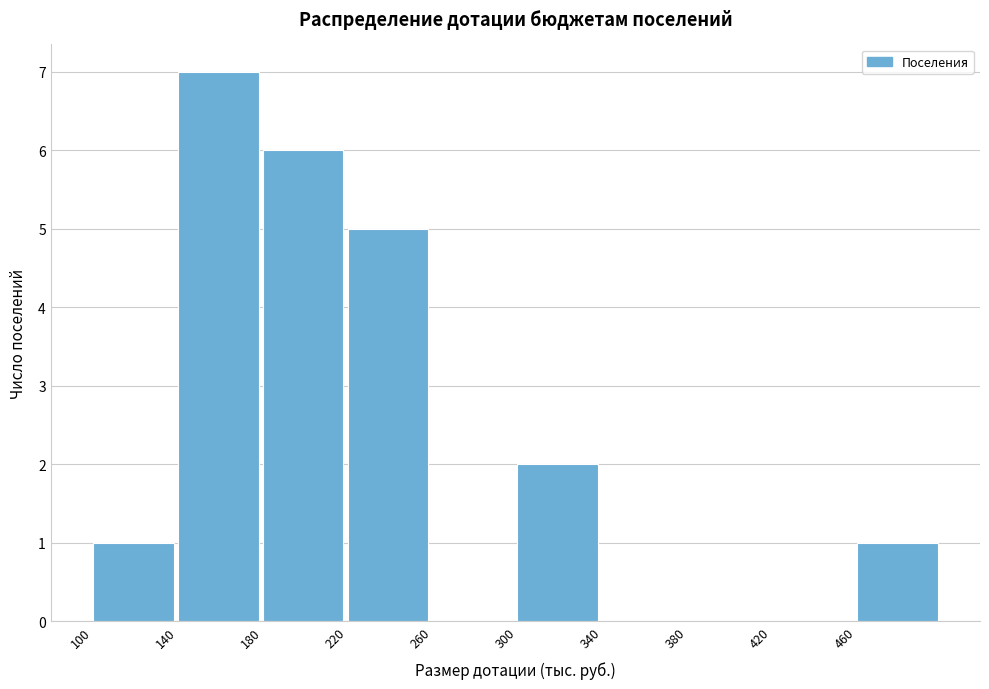

Reading left to right, transcribe this chart: for each bar, give the range it covers on the x-axis and its height. The values are not printed on the chart, so give them approximately, as read against the axis.

100 to 140: 1
140 to 180: 7
180 to 220: 6
220 to 260: 5
260 to 300: 0
300 to 340: 2
340 to 380: 0
380 to 420: 0
420 to 460: 0
460 to 500: 1